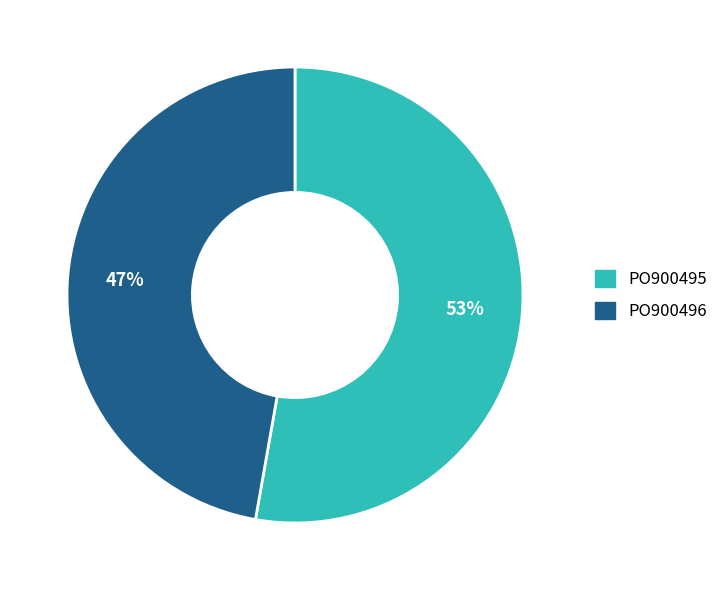

Does PO900495 represent more than half of the total?

Yes